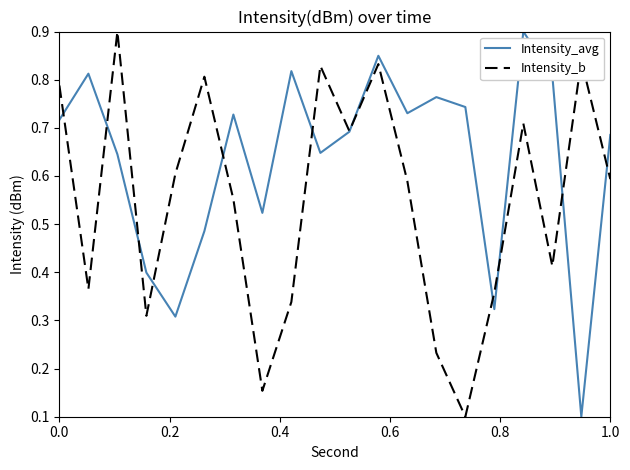

Which series has the largest total across all categories?

Intensity_avg